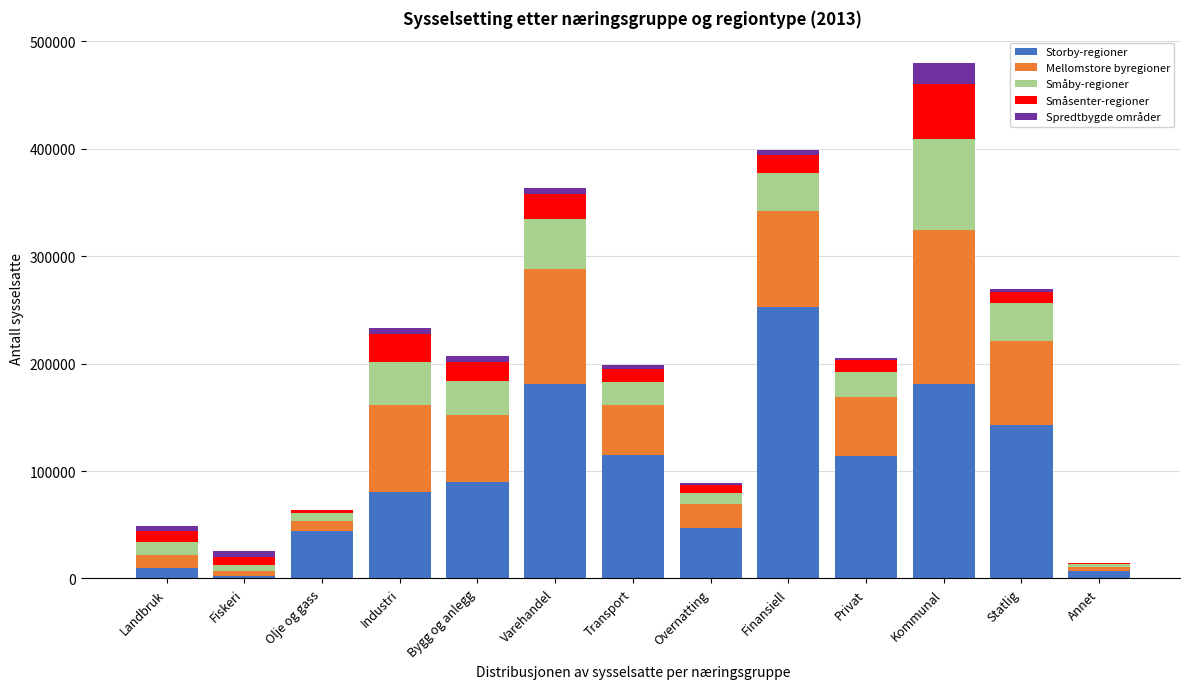

At which label does Storby-regioner reach its peak?

Finansiell